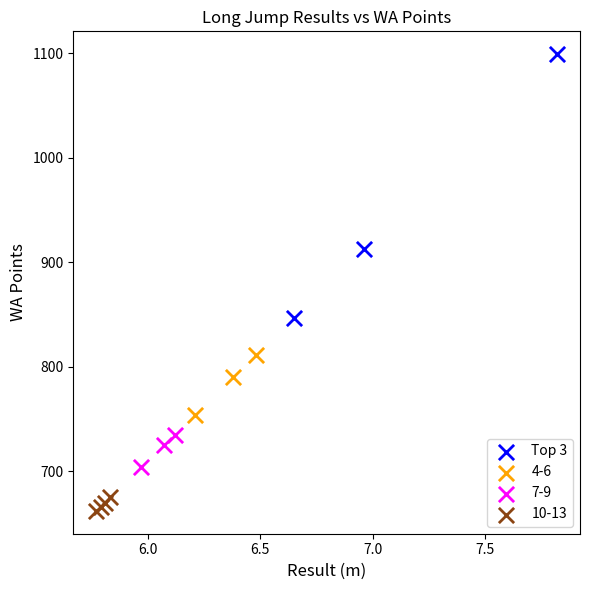

Which series has the widest spread of Y values?

Top 3